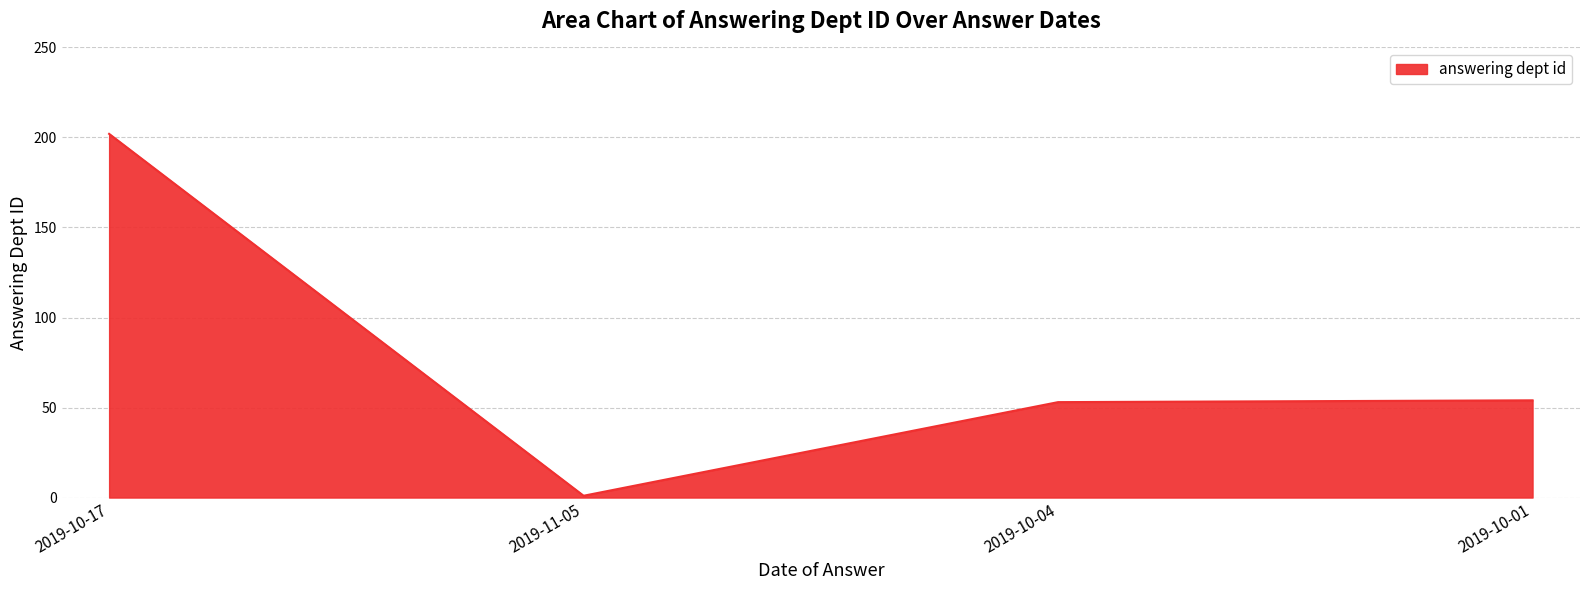

At which category does the data reach its first local valley?

2019-11-05